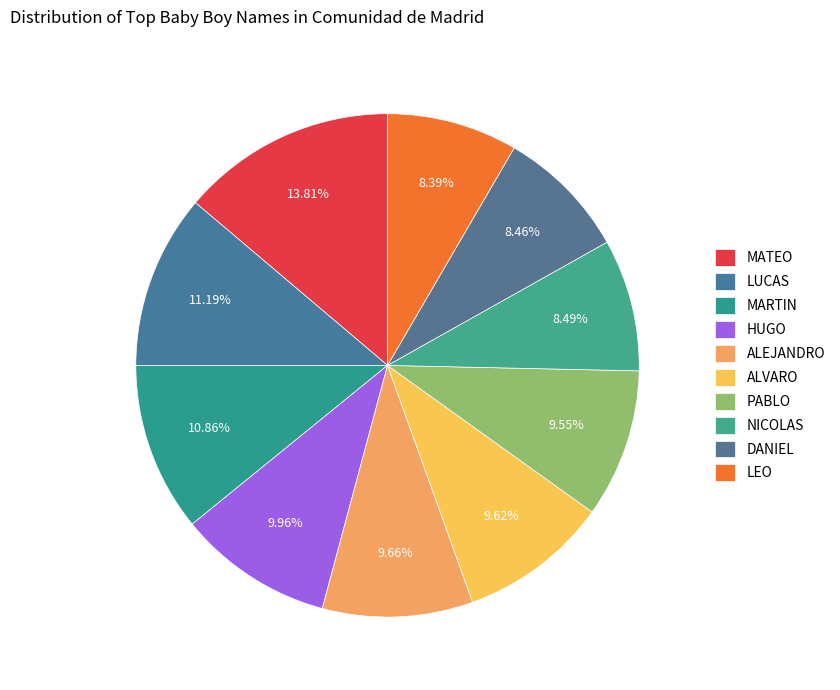

How many segments does this pie chart have?

10